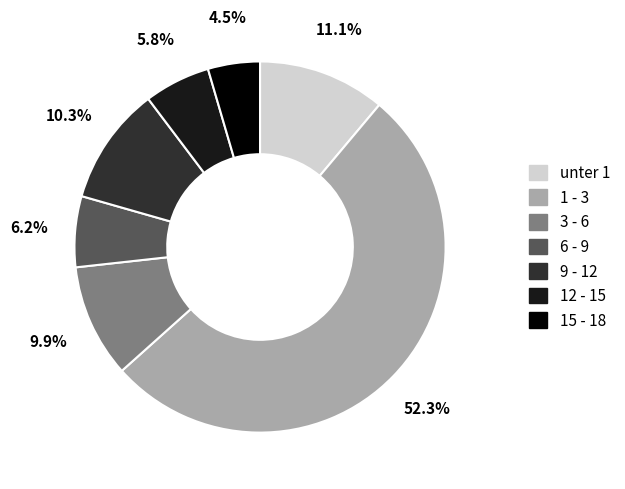

What is the smallest slice in the pie chart?

15 - 18